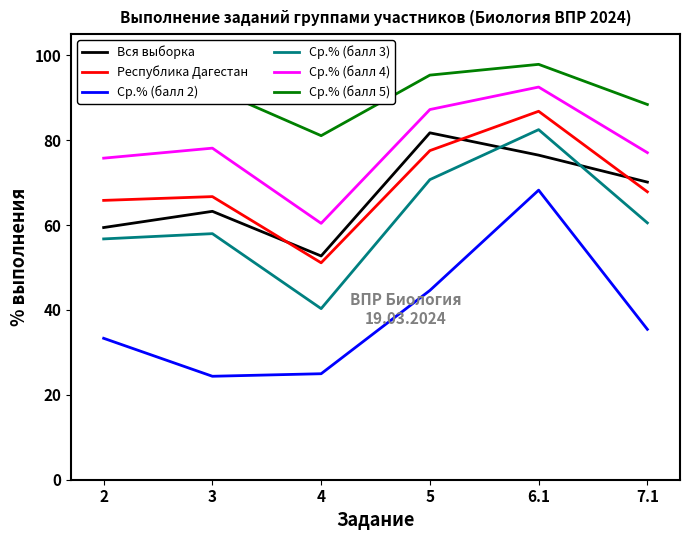

How many values in the Ср.% (балл 4) series are below 78?

3